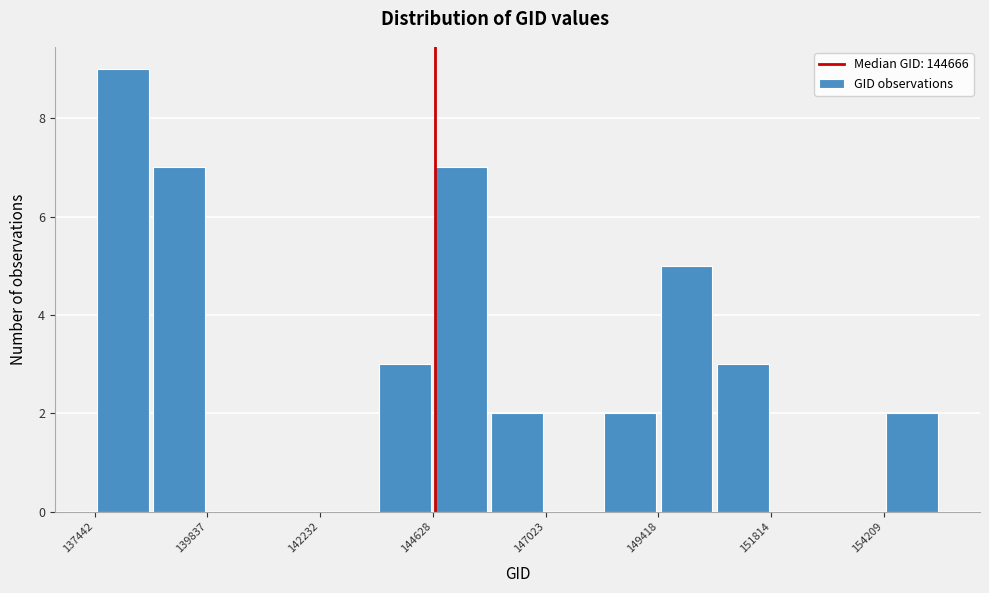

Read against the x-axis, roughly where is the centre of the tallest bar?

138000